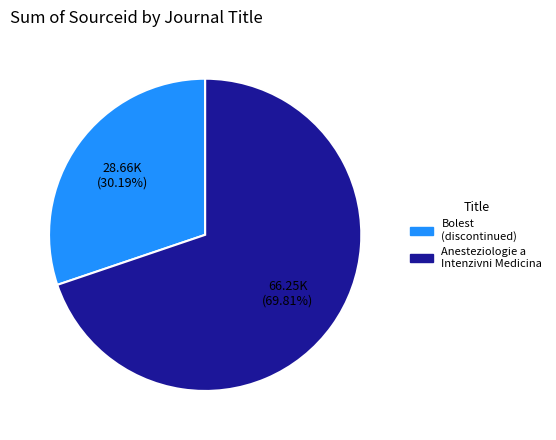

Which has a higher value, Anesteziologie a Intenzivni Medicina or Bolest (discontinued)?

Anesteziologie a Intenzivni Medicina